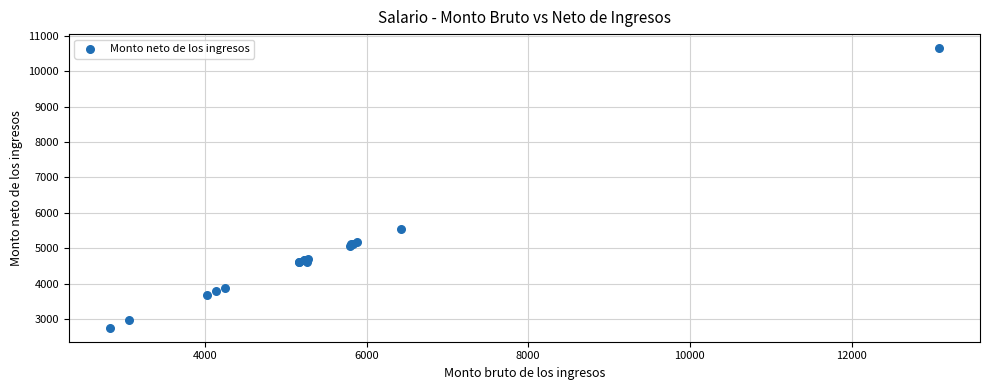

What Y value in the scatter plot is closest to 6704?

5532.6